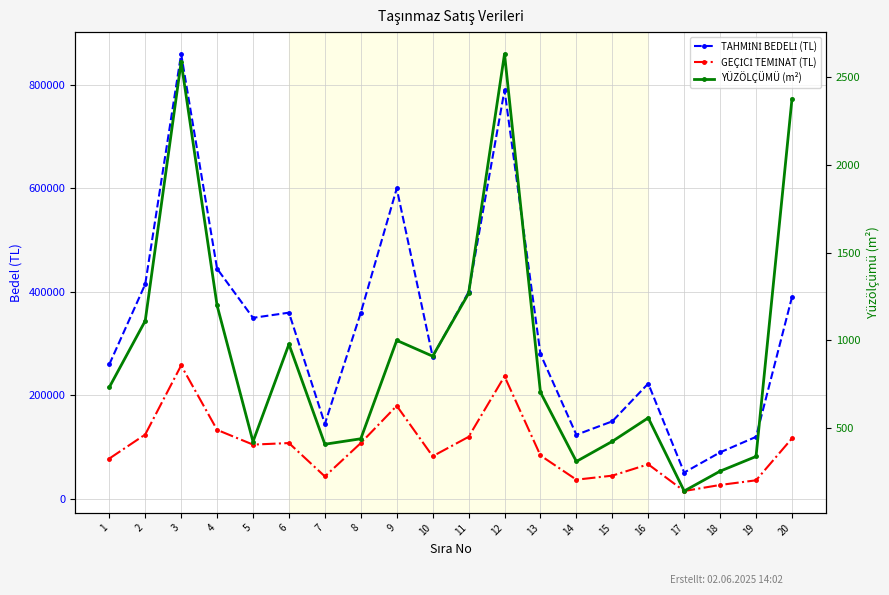

Is the value of YÜZÖLÇÜMÜ (m²) at 8 greater than the value of TAHMİNİ BEDELİ (TL) at 18?

No